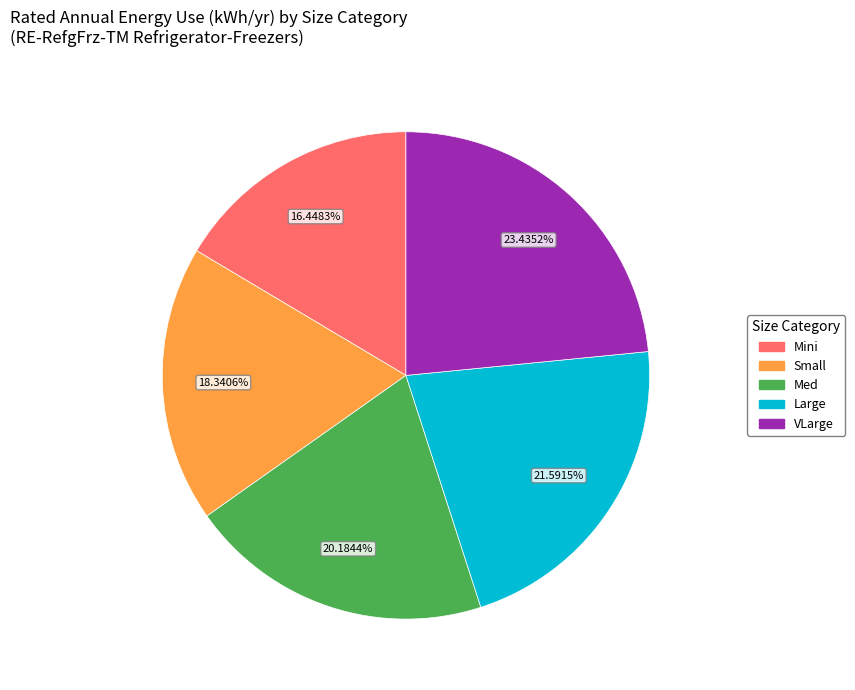

Do Med and Small together represent more than half of the pie?

No